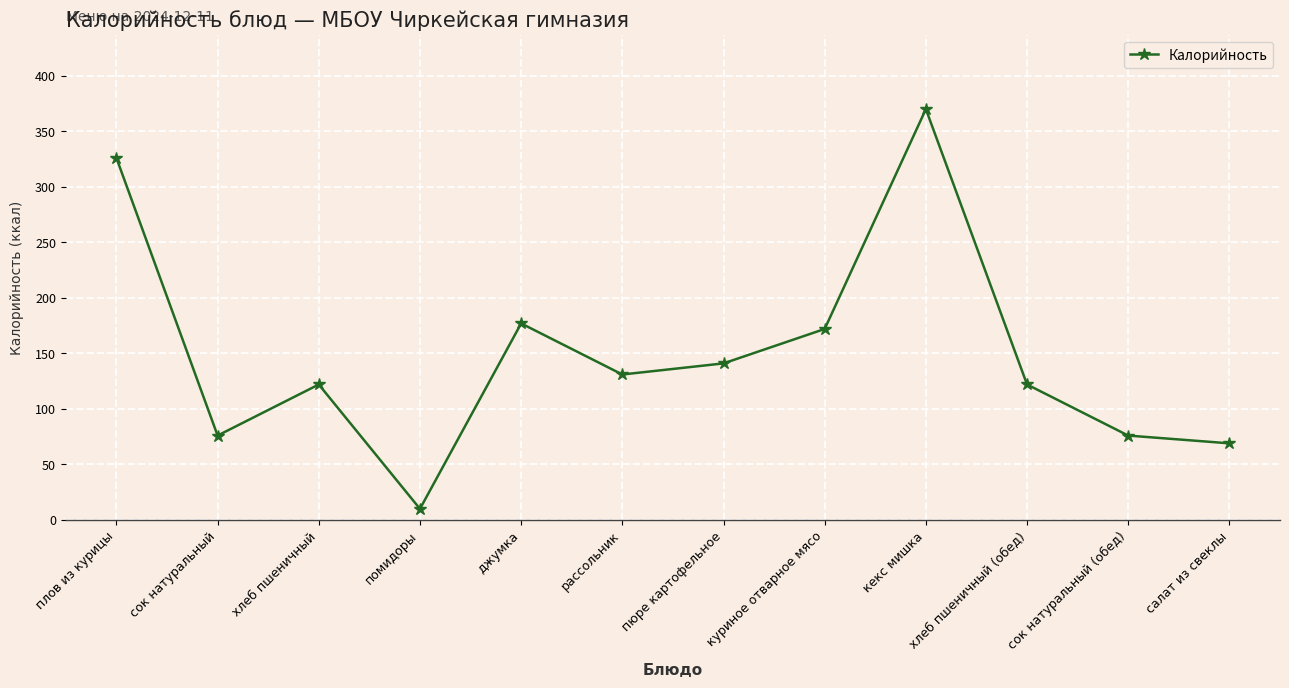

What is the value of the 2nd point from the left?

76